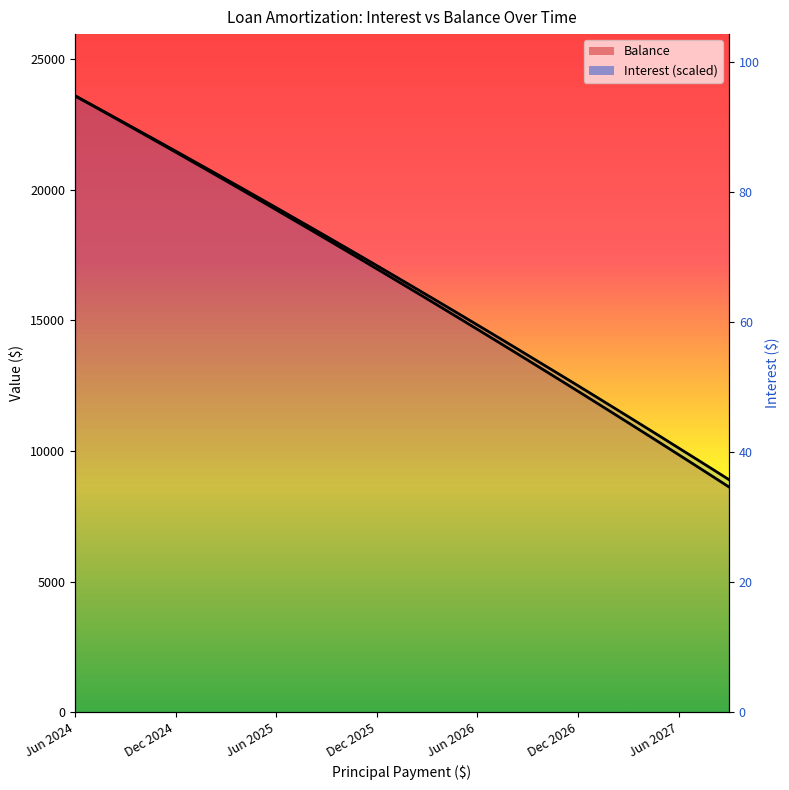

Is the value of Interest at 26 greater than the value of Interest (line) at 21?

No